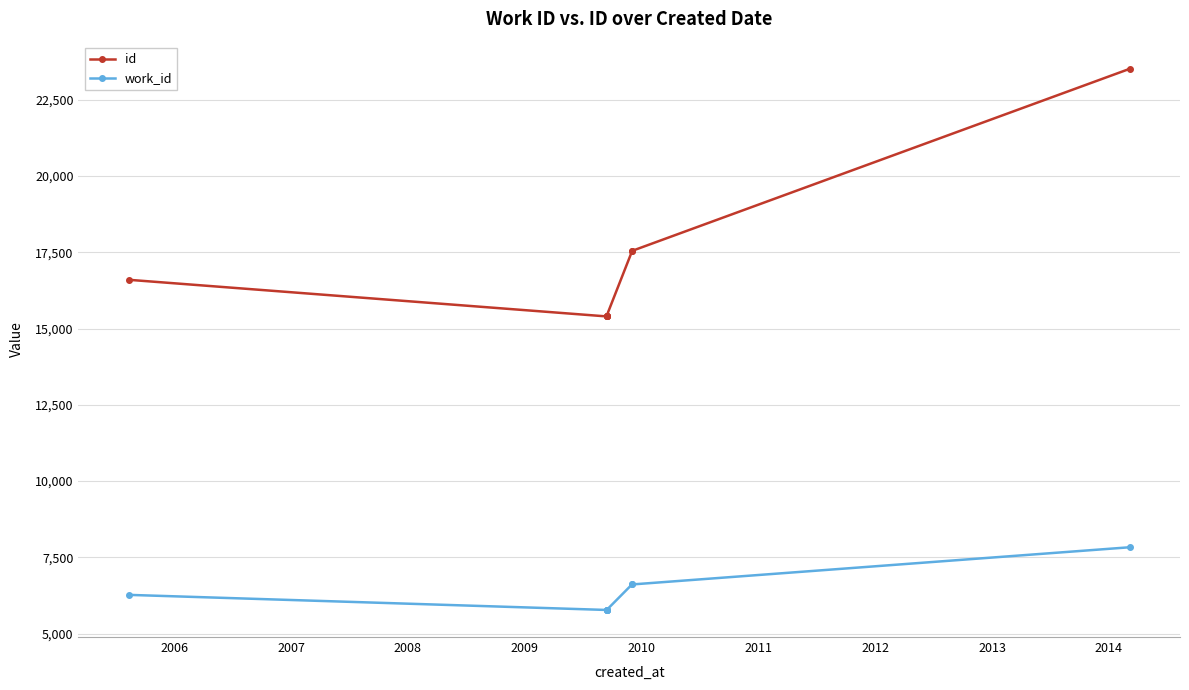

Which series has the widest spread of values?

id